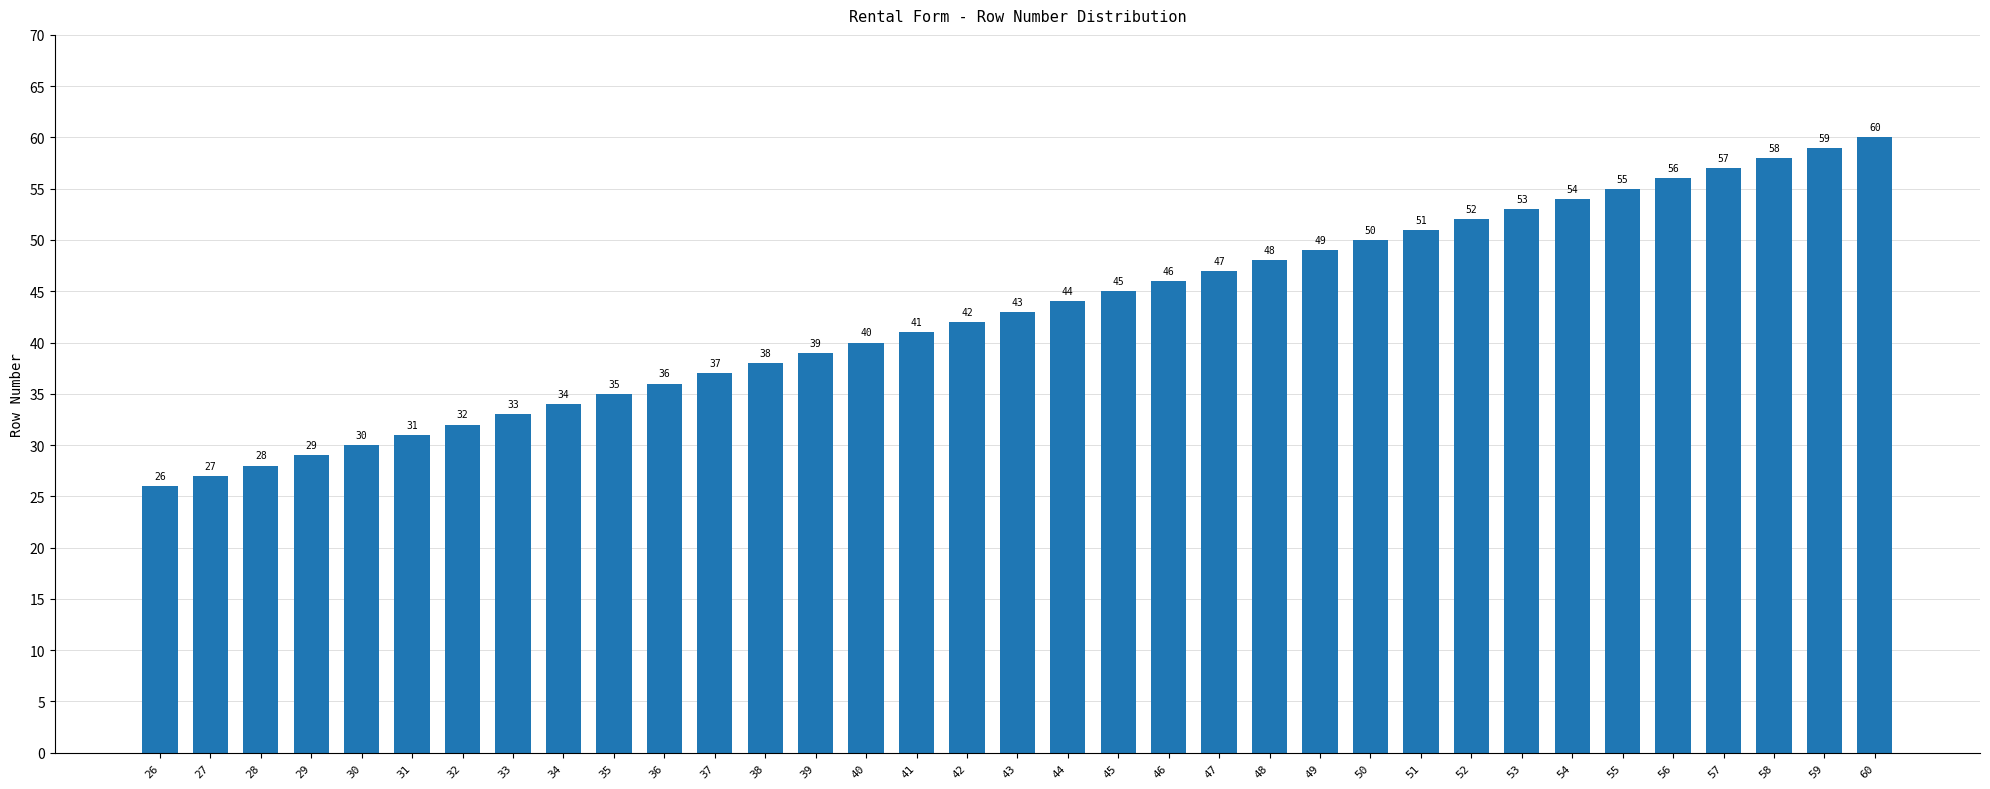

Reading right to left, extract all data points from this chart.

60	59	58	57	56	55	54	53	52	51	50	49	48	47	46	45	44	43	42	41	40	39	38	37	36	35	34	33	32	31	30	29	28	27	26